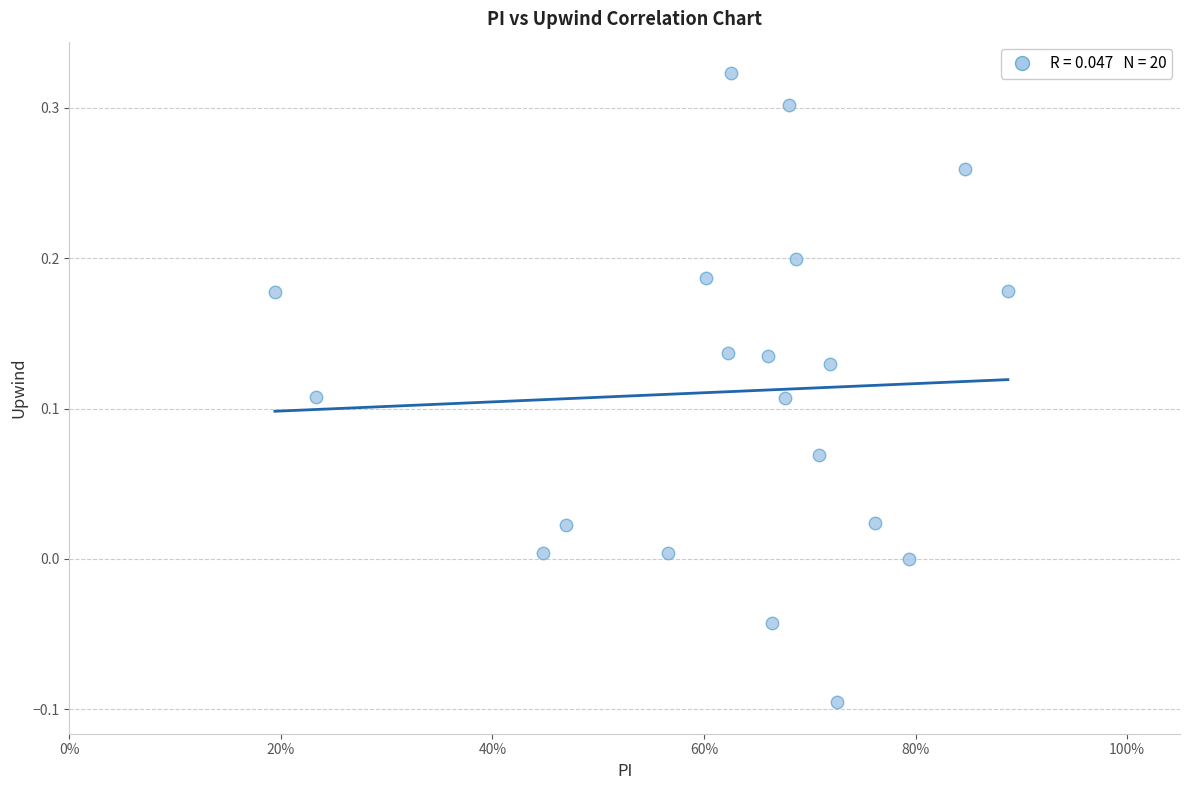

What is the range of Y values (max minus min)?

0.4